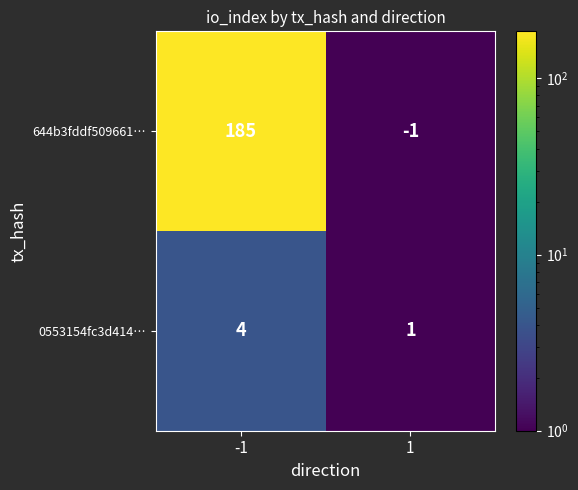

Is it true that 0553154fc3d414… equals 1 at 1?

True